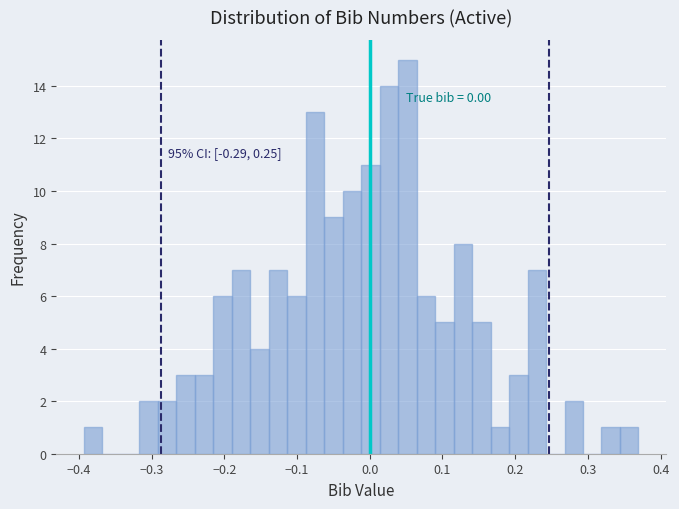

Read against the x-axis, roughly where is the centre of the tallest bar?

0.05